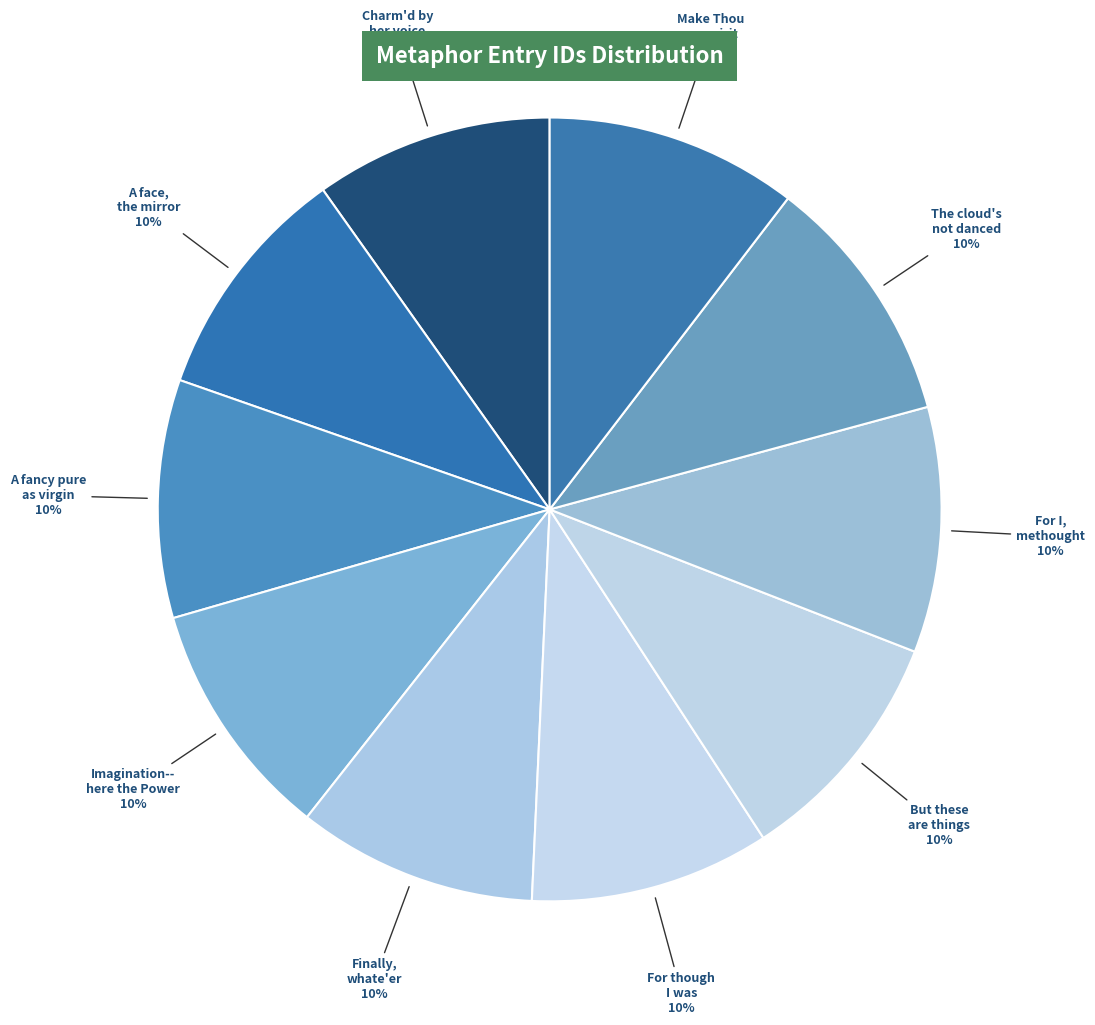

Is the sum of Imagination-- here the Power and For though I was greater than half?

No